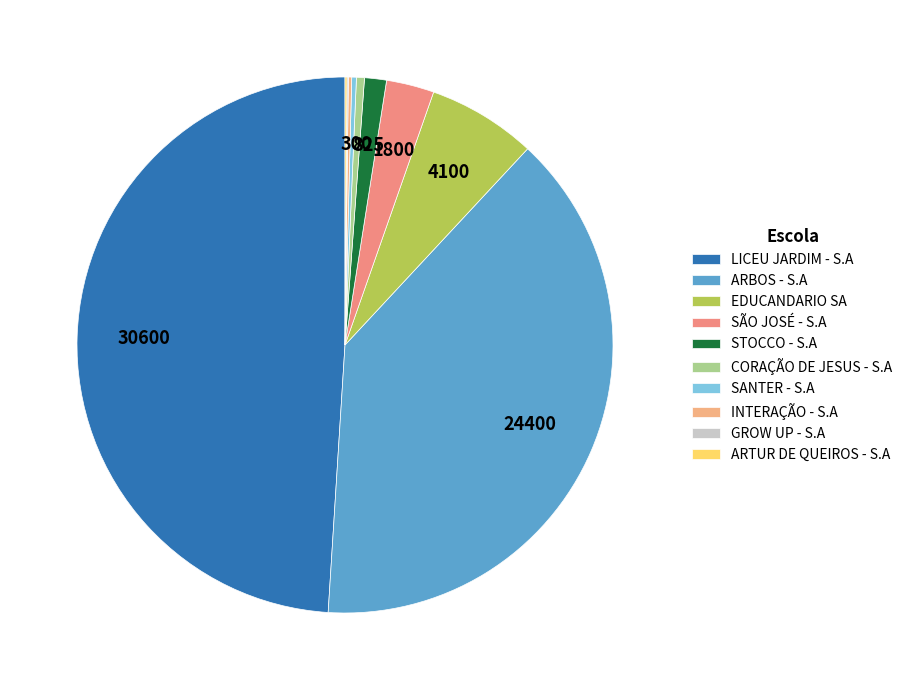

To the nearest percent, what portion does LICEU JARDIM - S.A represent?

49%